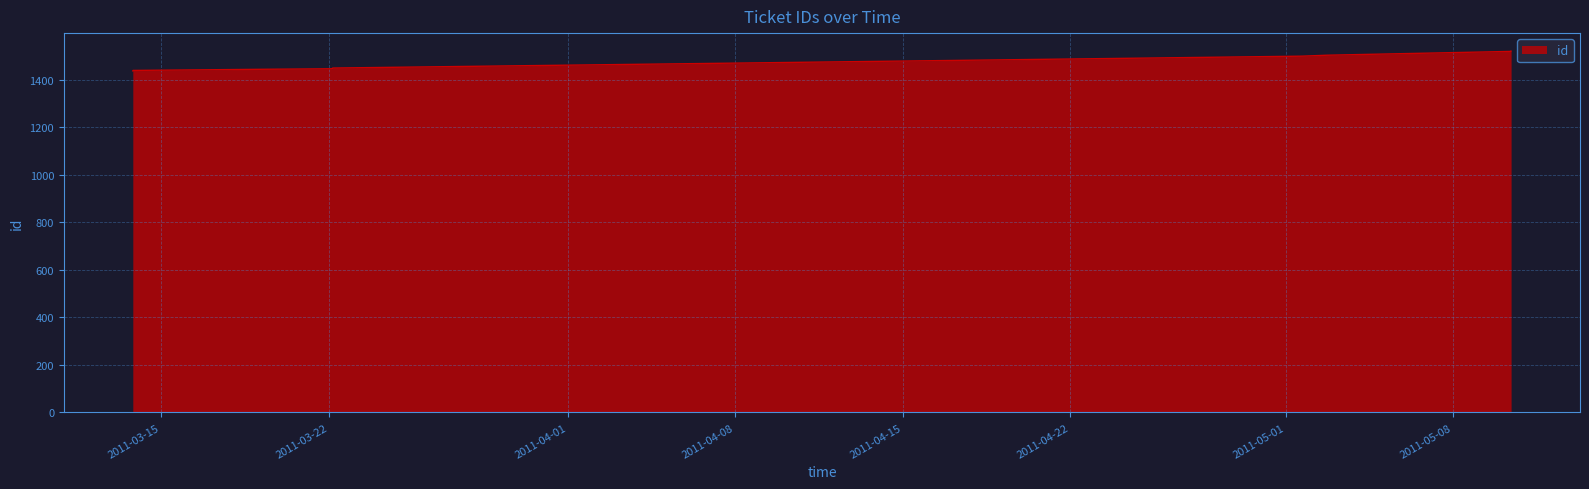

What is the difference between the maximum and minimum values?

83